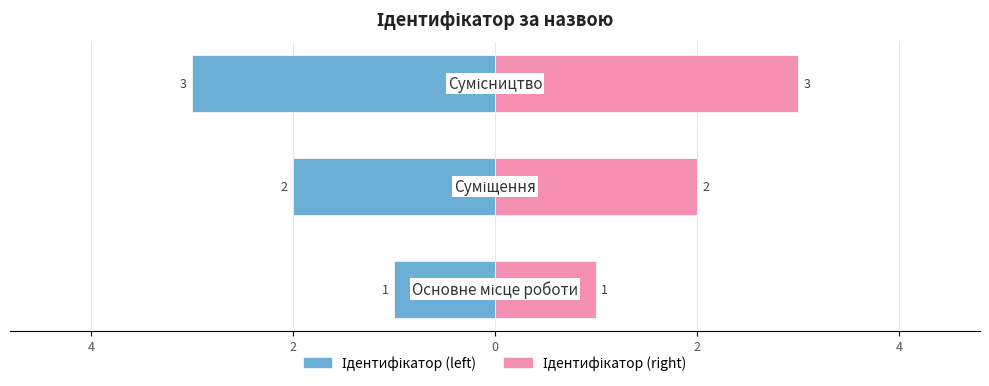

How many values in the Ідентифікатор (left) series are below -2?

1